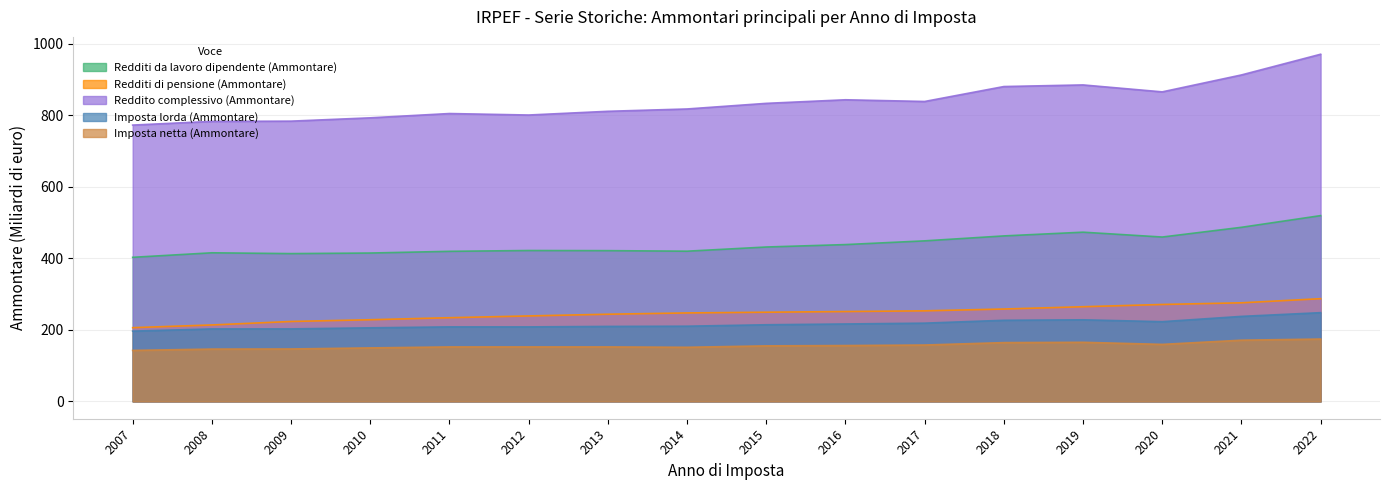

What is the difference between the maximum and minimum values in the Imposta lorda (Ammontare) series?

51.6